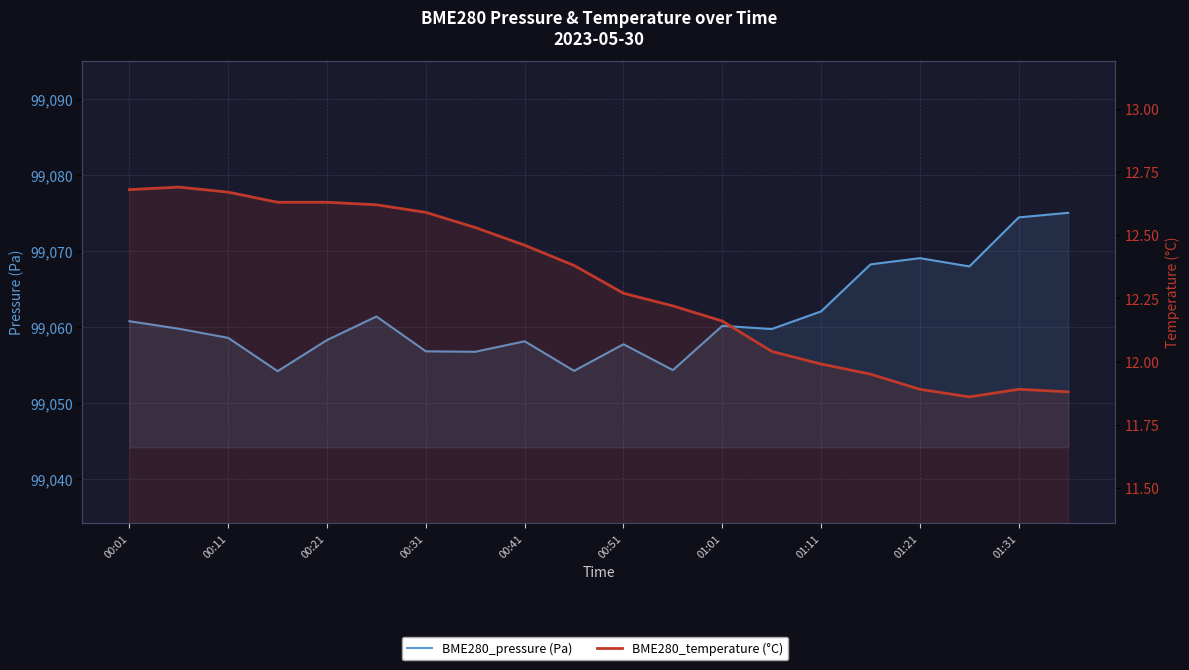

Reading right to left, what are all the values shown in this chart?

BME280_pressure (Pa): 99075.1	99074.4	99068.0	99069.1	99068.3	99062.1	99059.8	99060.2	99054.4	99057.8	99054.3	99058.2	99056.8	99056.8	99061.4	99058.3	99054.2	99058.6	99059.8	99060.8
BME280_temperature (°C): 11.9	11.9	11.9	11.9	11.9	12.0	12.0	12.2	12.2	12.3	12.4	12.5	12.5	12.6	12.6	12.6	12.6	12.7	12.7	12.7